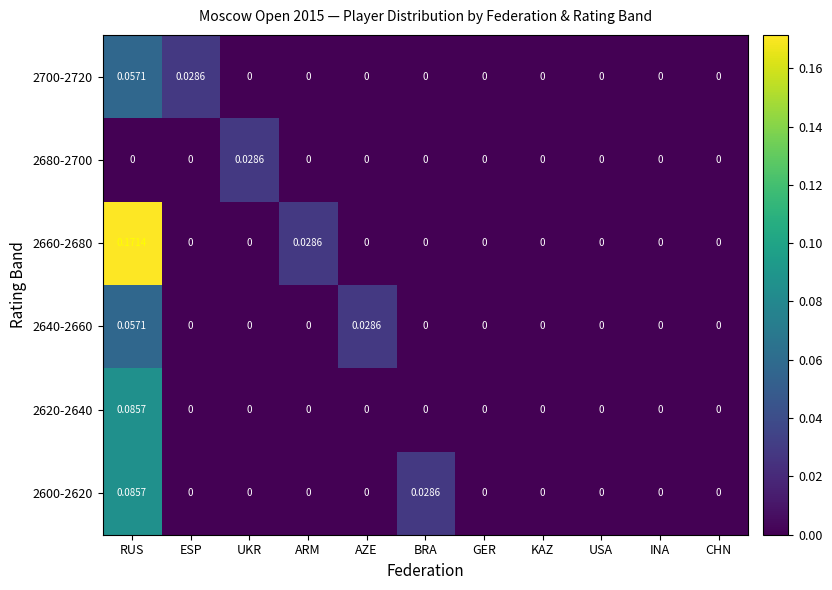

Which category has the highest value across all series?

RUS